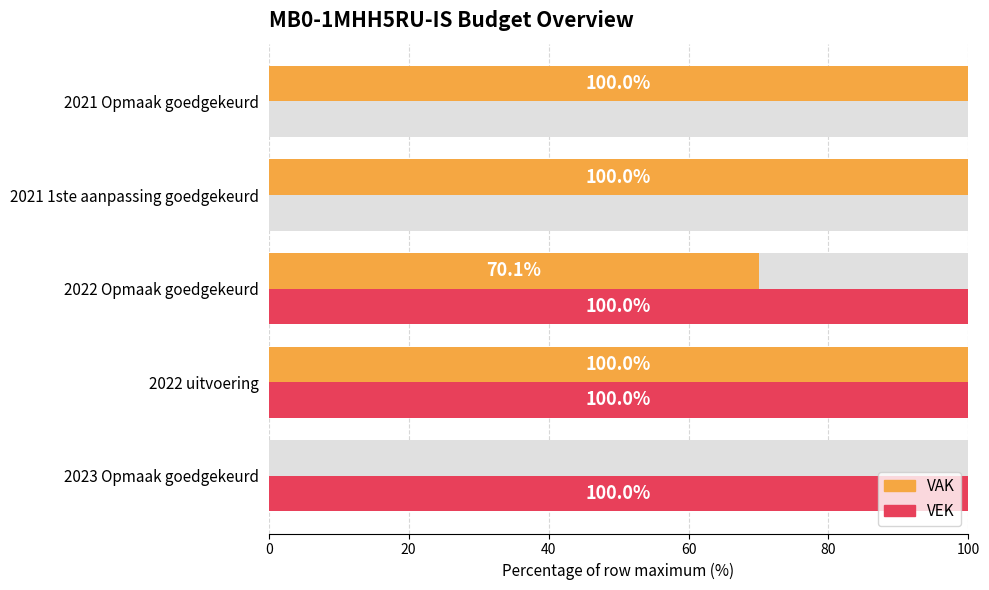

What is the value of the VEK bar at the 2nd from the left?

100.0